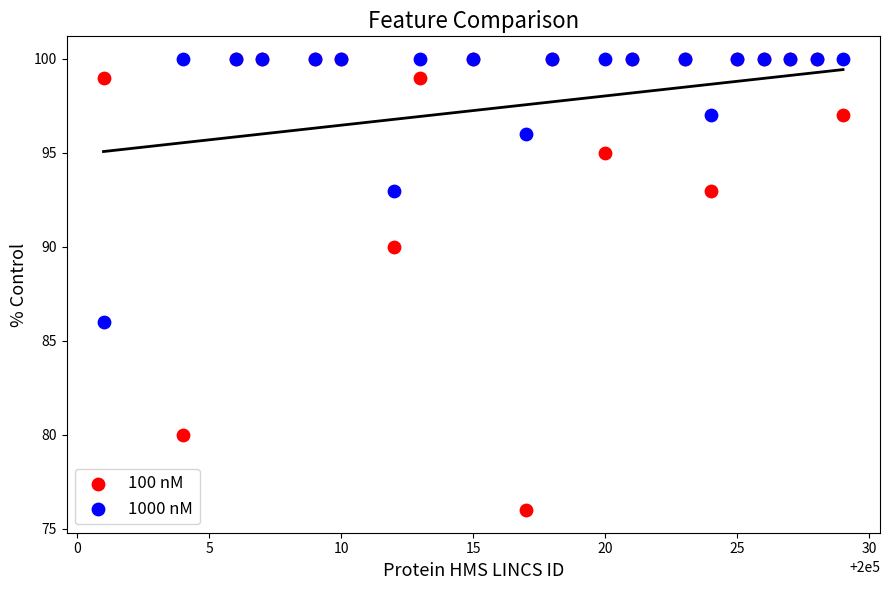

What are all the series names shown in the legend?

100 nM, 1000 nM